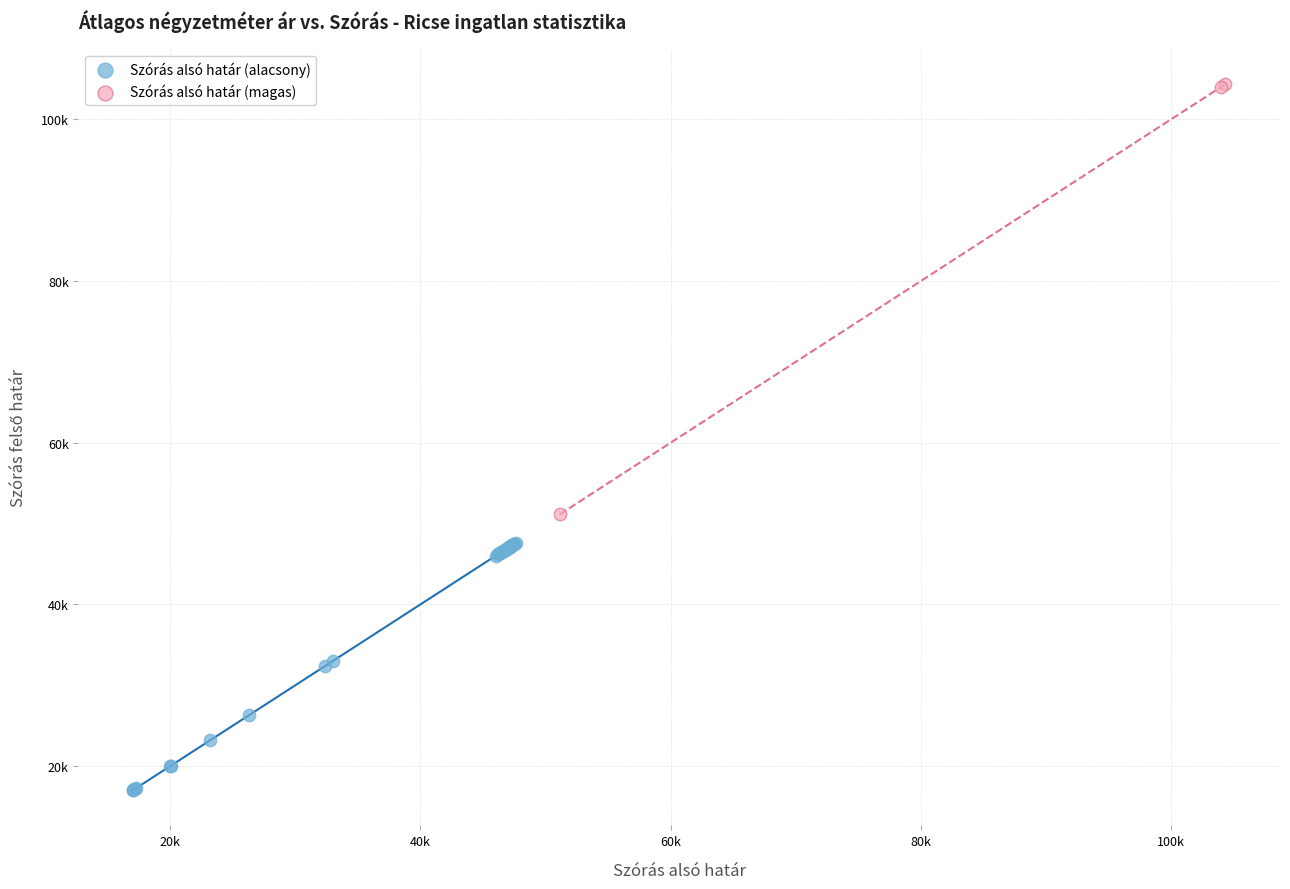

Which series has the widest spread of Y values?

Szórás alsó határ (magas)